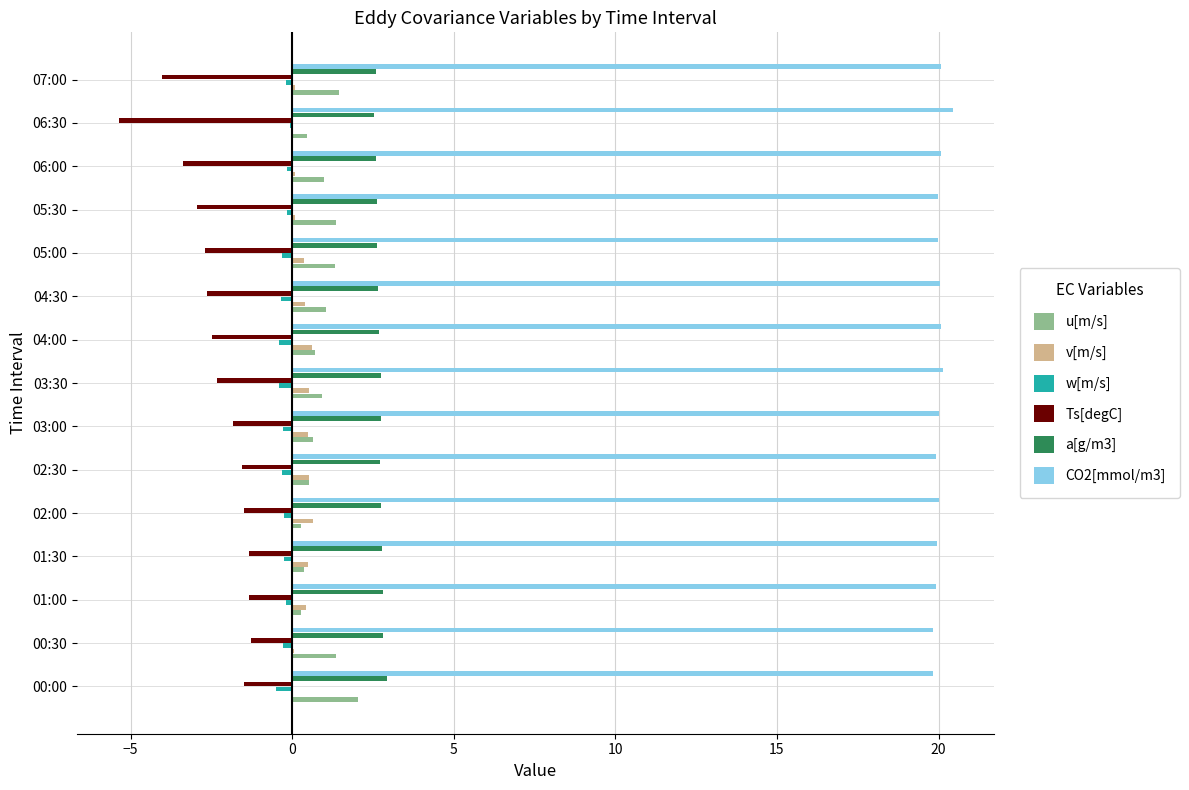

True or false: CO2[mmol/m3] has a value of 29.6 at 02:00.

False